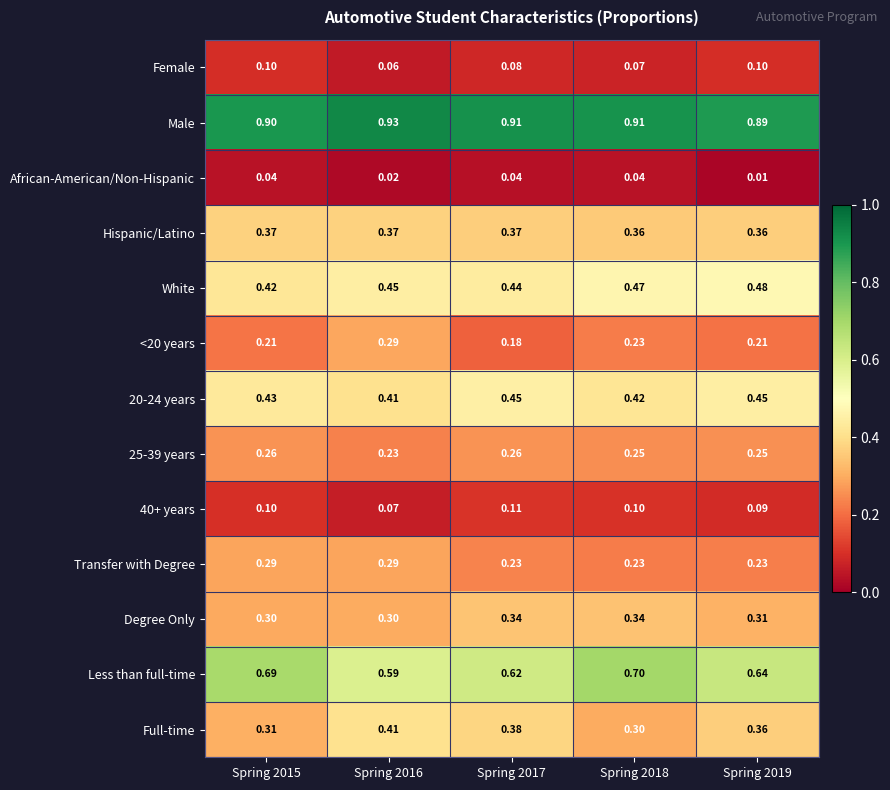

Which series changed the most between Spring 2015 and Spring 2018?

Transfer with Degree